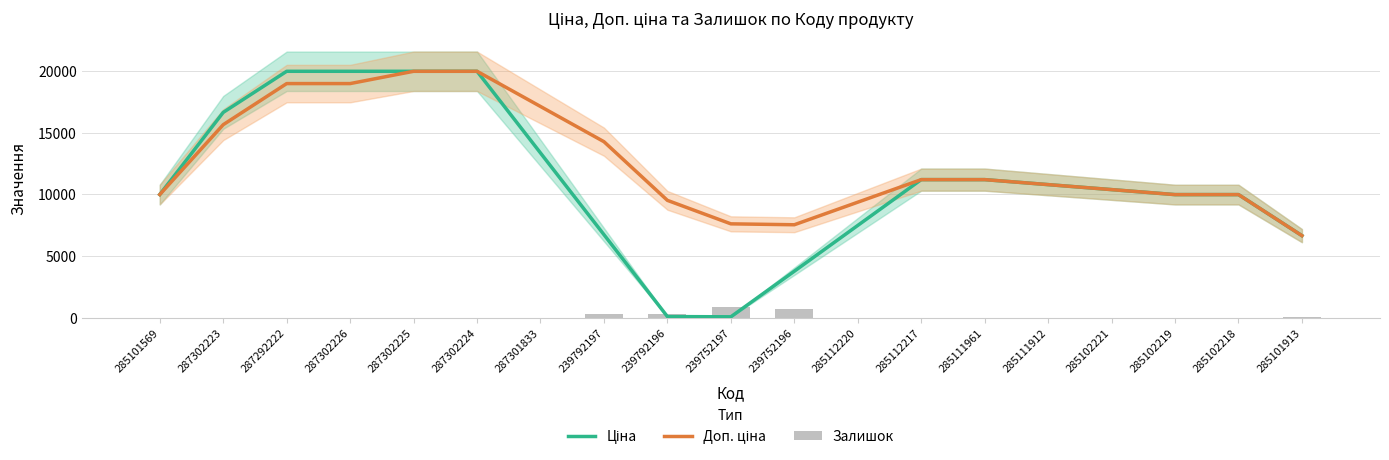

What is the label of the 1st bar from the right?

285101913